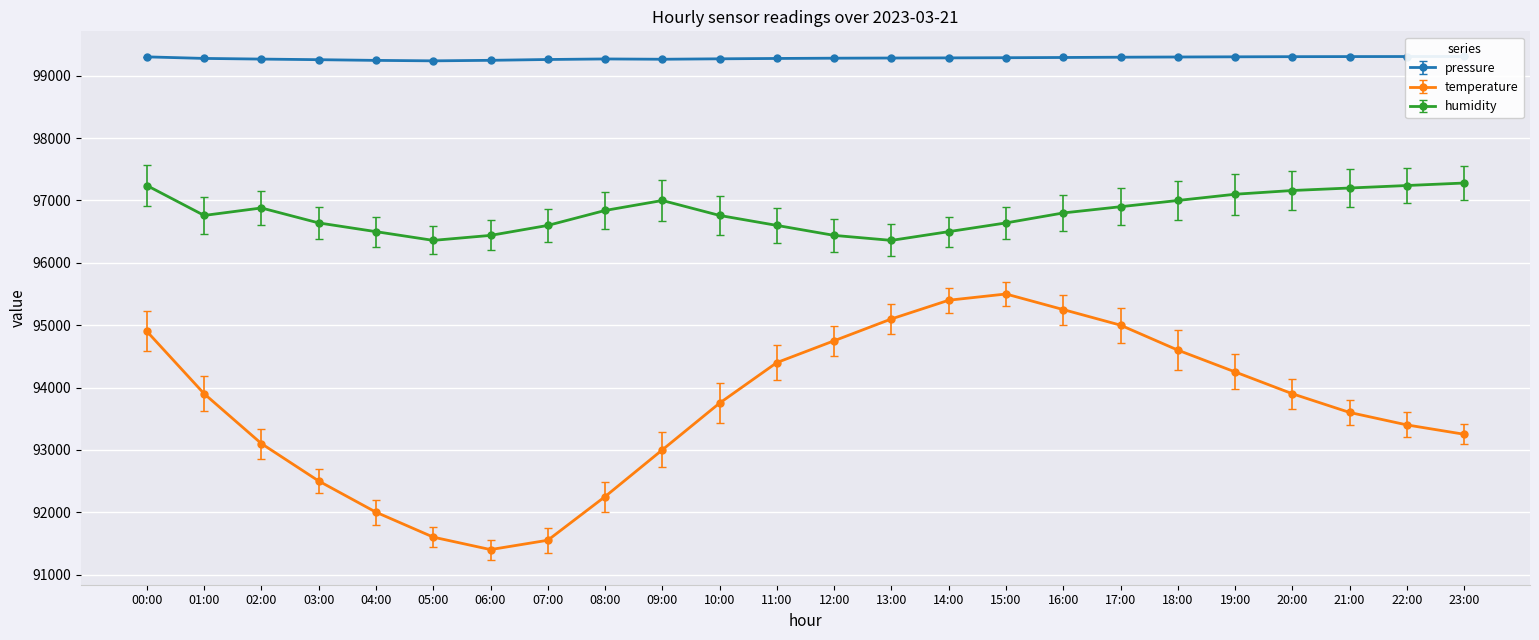

What is the label of the 10th point from the left?

09:00